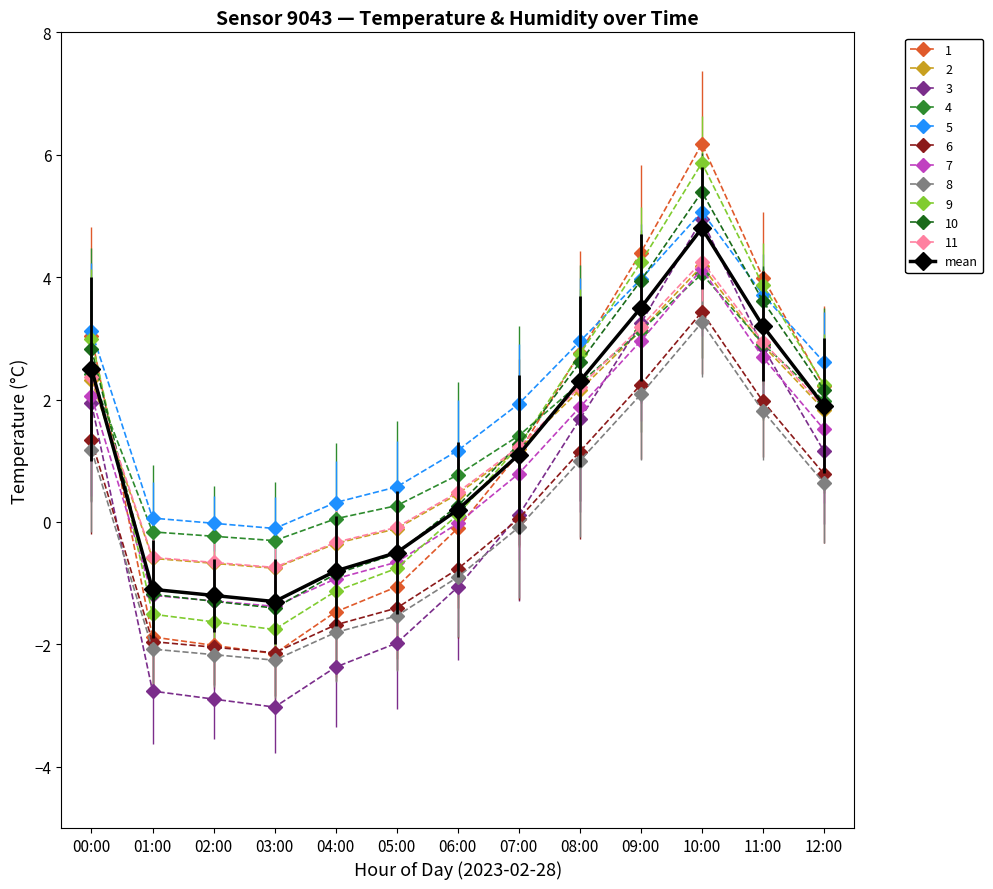

What is the difference between the highest and lowest values at 00:00?

1.9